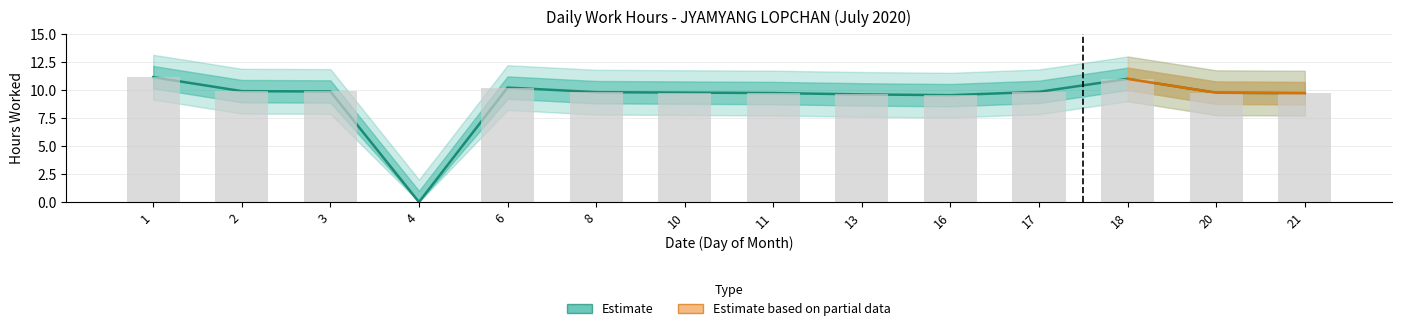

Reading left to right, what are all the values shown in this chart?

Low Hours: 1=11.2	2=9.9	3=9.9	4=0.0	6=10.2	8=9.8	10=9.8	11=9.7	13=9.6	16=9.6	17=9.8	18=11.0	20=9.8	21=9.7
Low Upper: 1=12.2	2=10.9	3=10.9	4=1.0	6=11.2	8=10.8	10=10.8	11=10.7	13=10.6	16=10.6	17=10.8	18=12.0	20=10.8	21=10.7
Low Lower: 1=10.2	2=8.9	3=8.9	4=0.0	6=9.2	8=8.8	10=8.8	11=8.7	13=8.6	16=8.6	17=8.8	18=10.0	20=8.8	21=8.7
Low Outer Upper: 1=13.2	2=11.9	3=11.9	4=2.0	6=12.2	8=11.8	10=11.8	11=11.7	13=11.6	16=11.6	17=11.8	18=13.0	20=11.8	21=11.7
Low Outer Lower: 1=9.2	2=7.9	3=7.9	4=0.0	6=8.2	8=7.8	10=7.8	11=7.7	13=7.6	16=7.5	17=7.8	18=9.0	20=7.8	21=7.7